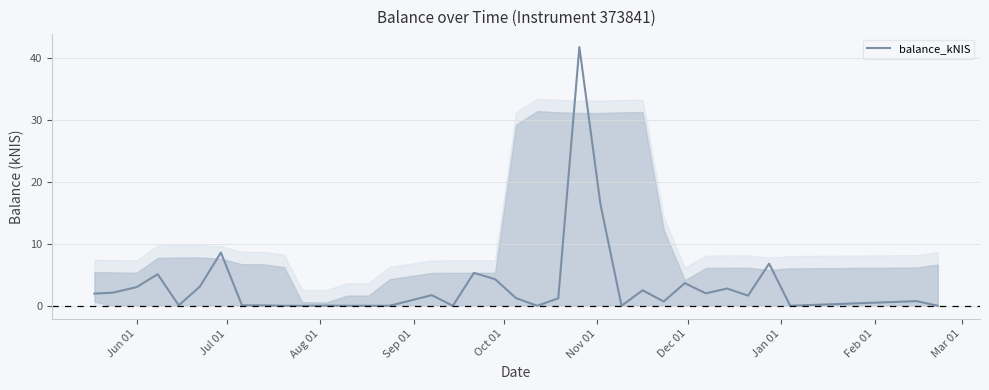

What is the difference between the maximum and minimum values?

41.8